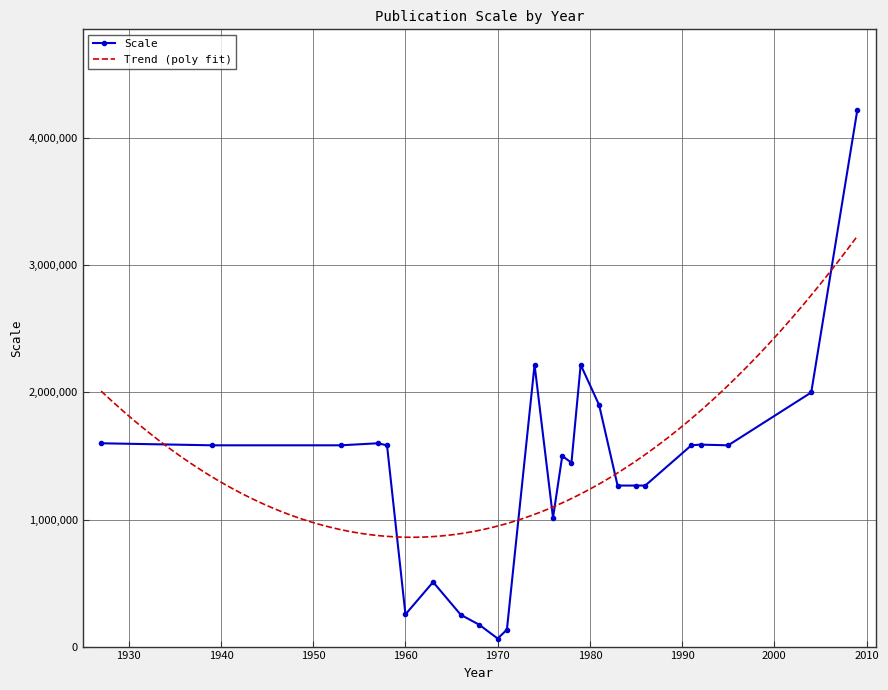

How many interior local valleys (lower than both neighbors) does the data have?

6